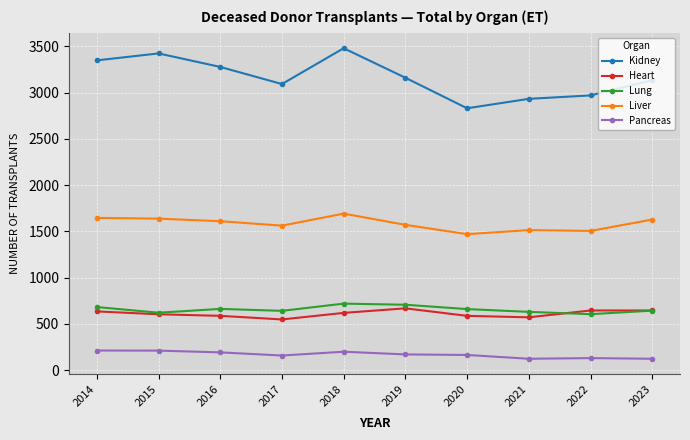

What is the value of the Liver point at the 5th from the left?

1692